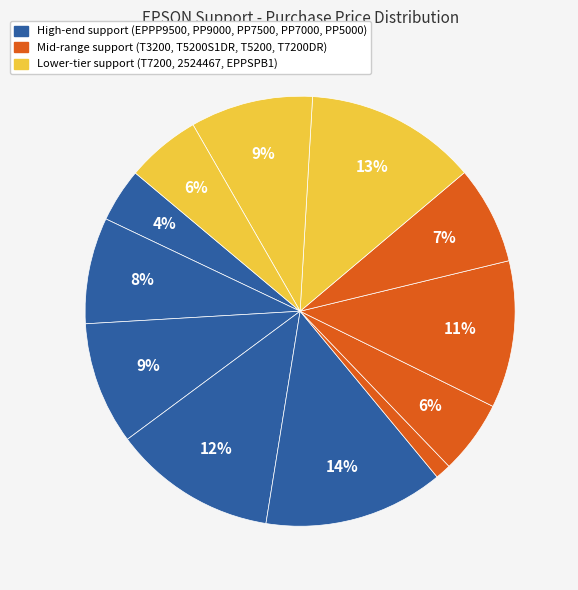

Count the number of slices in the pie.

12